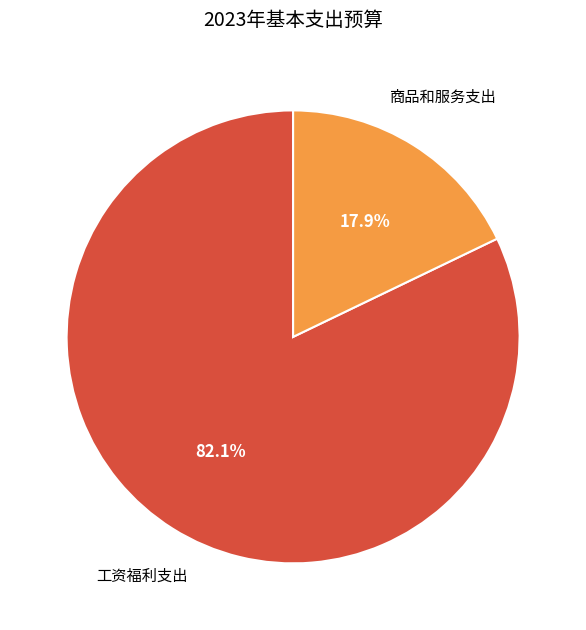

What is the total percentage of 商品和服务支出 and 工资福利支出?

100.0%